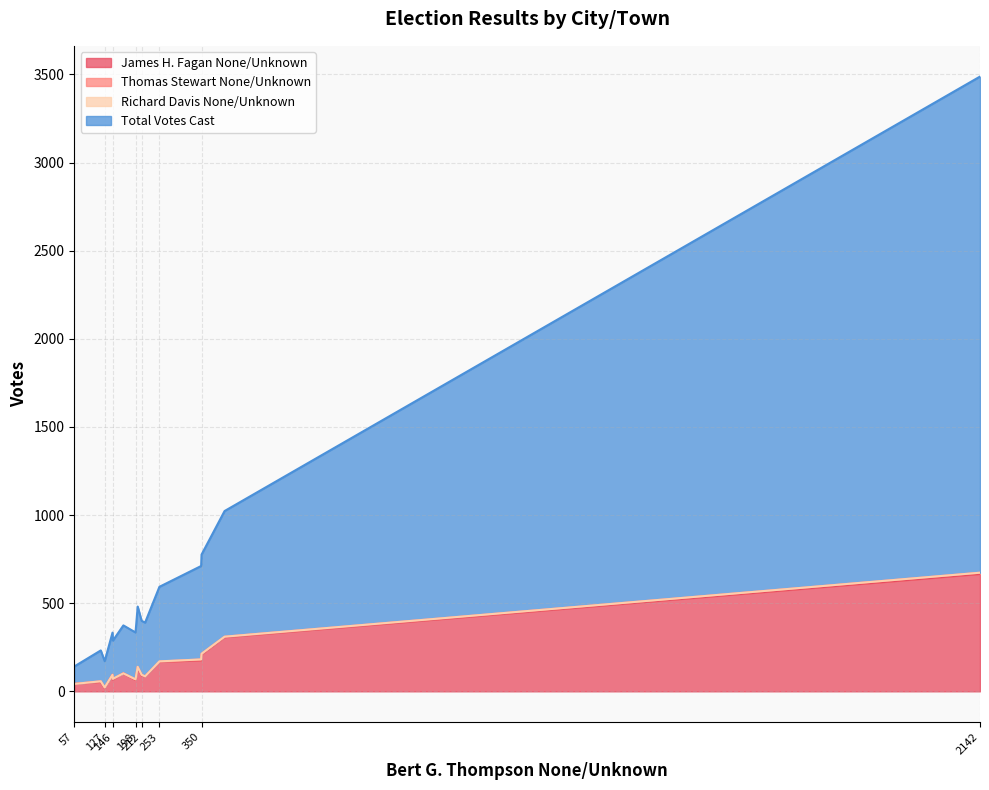

What is the highest value of the James H. Fagan None/Unknown series?

666